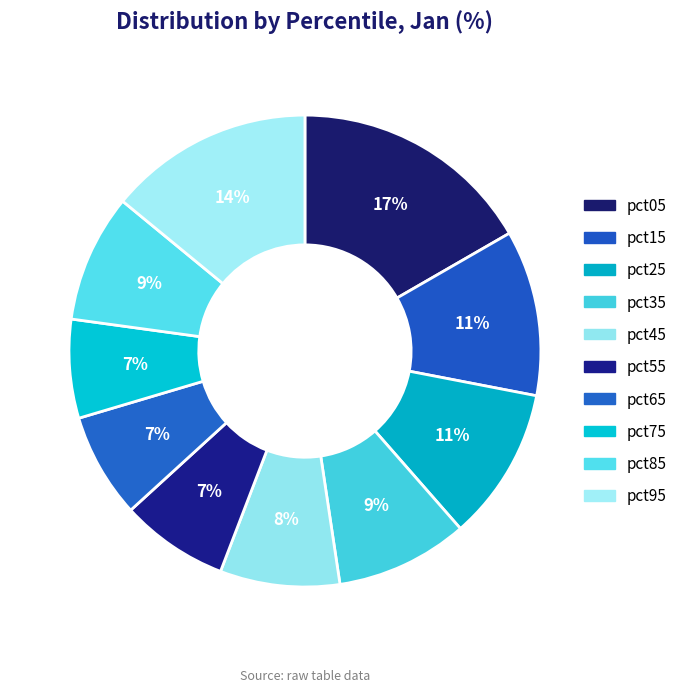

True or false: pct05 accounts for 17% of the total.

True